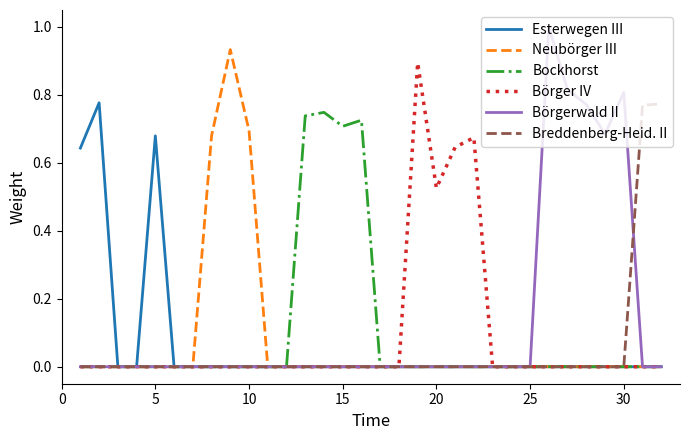

What is the maximum value shown in the chart?

1.0